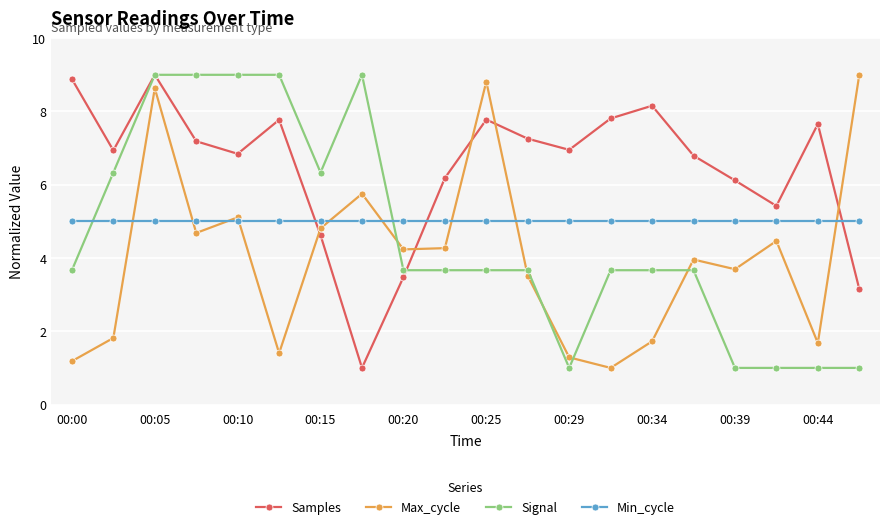

True or false: Min_cycle and Samples cross at least once.

True